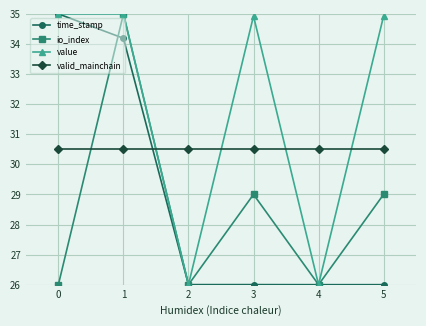

Reading left to right, list all the values displayed in this chart.

time_stamp: 35.0	34.2	26.0	26.0	26.0	26.0
io_index: 26.0	35.0	26.0	29.0	26.0	29.0
value: 35.0	35.0	26.0	34.9	26.0	34.9
valid_mainchain: 30.5	30.5	30.5	30.5	30.5	30.5